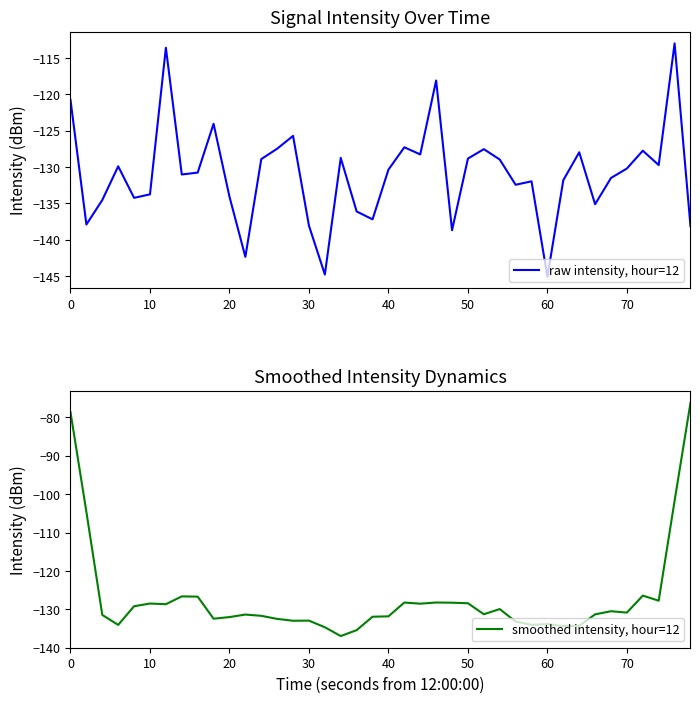

What is the value of the raw intensity, hour=12 point at the 3rd from the left?

-134.5